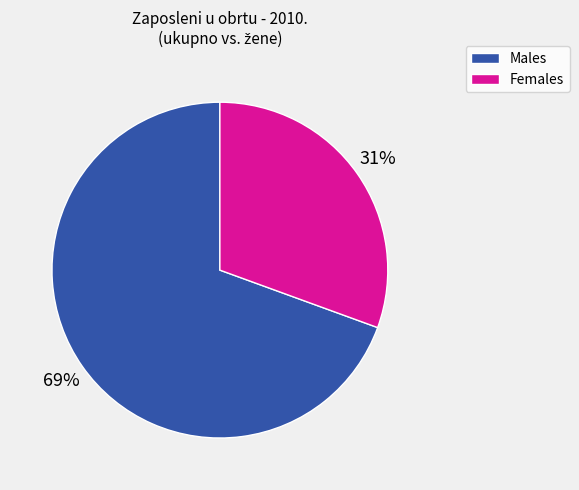

Is there any slice that represents more than half of the pie?

Yes